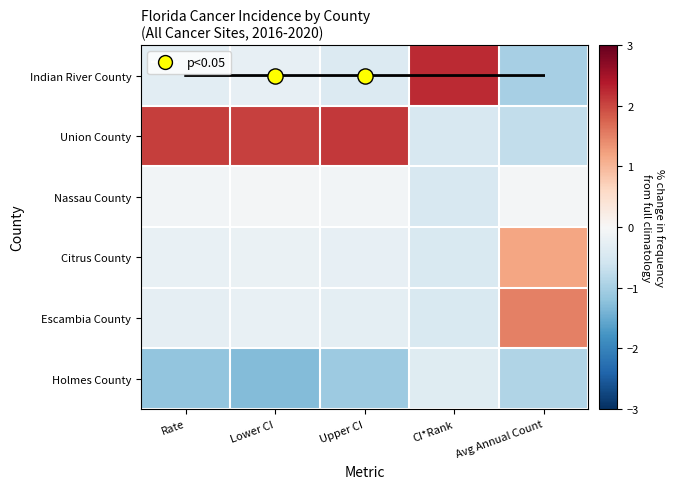

Which has a higher value, CI*Rank or Rate?

Rate